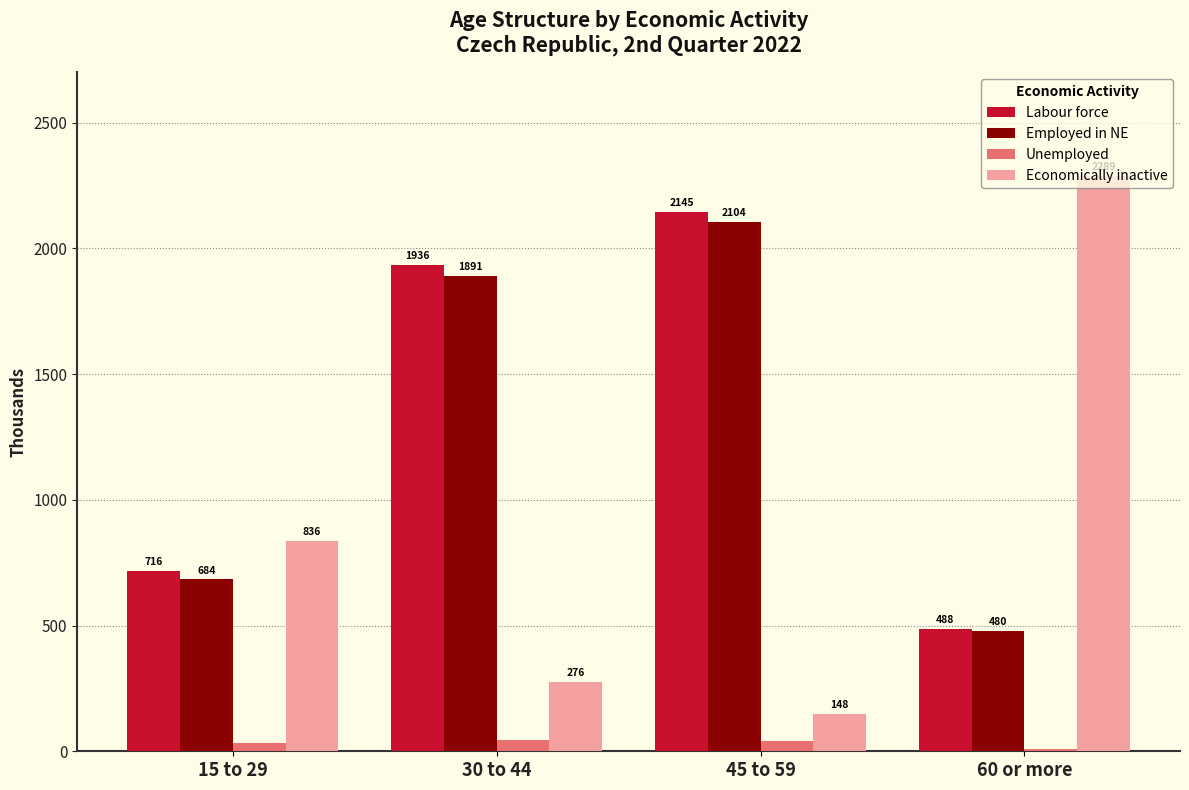

How many groups of bars are there?

4